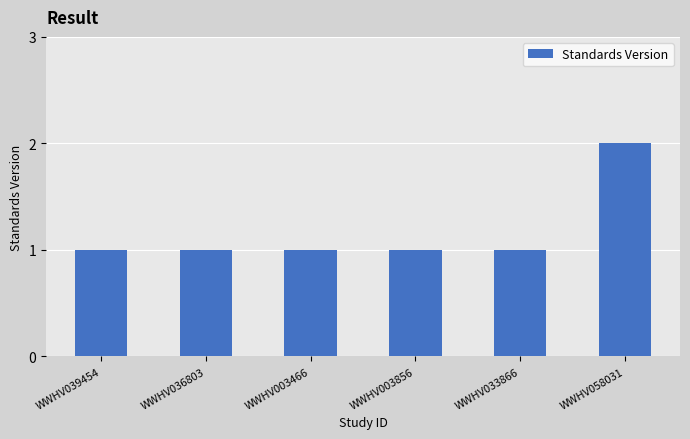

At which category does the chart reach its peak across all series?

WWHV058031